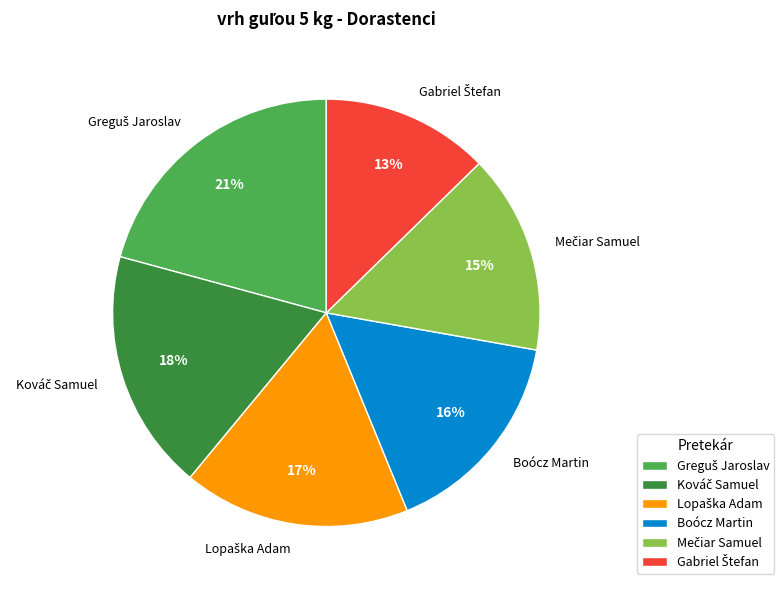

The Boócz Martin slice represents 16% of the pie. True or false?

True